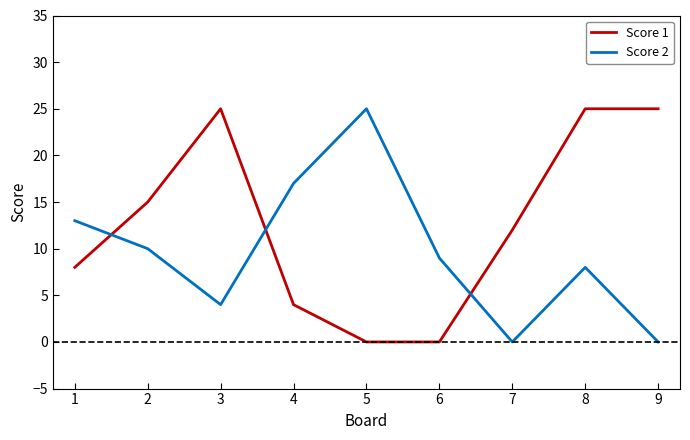

Reading right to left, what are all the values shown in this chart?

Score 1: 25	25	12	0	0	4	25	15	8
Score 2: 0	8	0	9	25	17	4	10	13